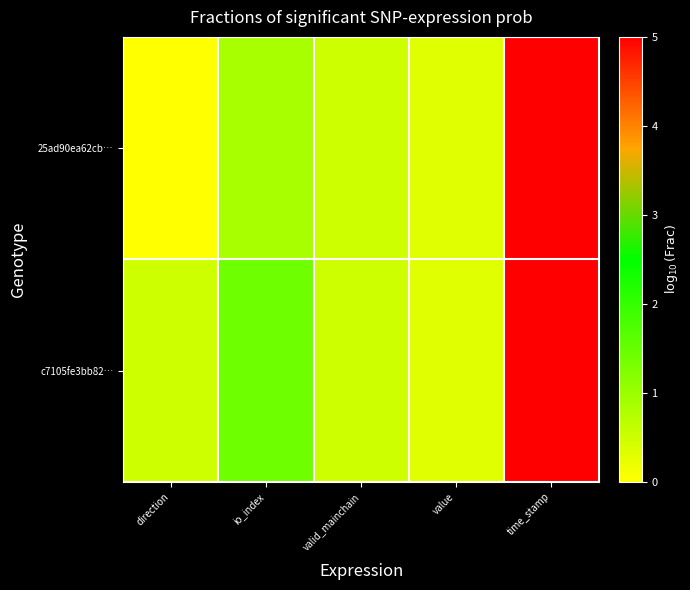

Reading left to right, what are all the values shown in this chart?

25ad90ea62cb…: direction=0.0	io_index=0.8	valid_mainchain=0.5	value=0.3	time_stamp=9.2
c7105fe3bb82…: direction=0.5	io_index=1.4	valid_mainchain=0.5	value=0.3	time_stamp=9.2